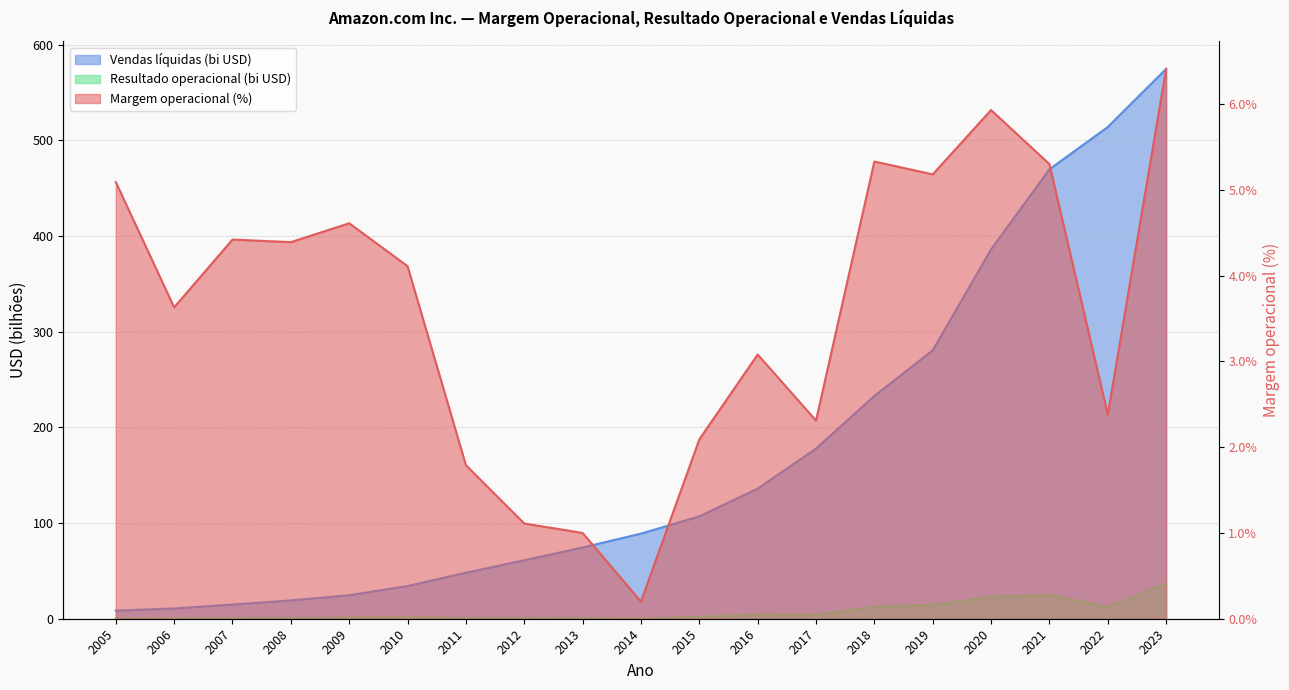

Reading left to right, extract all data points from this chart.

Índice de margem de lucro operacional: 2005=5.1	2006=3.6	2007=4.4	2008=4.4	2009=4.6	2010=4.1	2011=1.8	2012=1.1	2013=1.0	2014=0.2	2015=2.1	2016=3.1	2017=2.3	2018=5.3	2019=5.2	2020=5.9	2021=5.3	2022=2.4	2023=6.4
Resultado operacional (bilhões): 2005=0.4	2006=0.4	2007=0.7	2008=0.8	2009=1.1	2010=1.4	2011=0.9	2012=0.7	2013=0.7	2014=0.2	2015=2.2	2016=4.2	2017=4.1	2018=12.4	2019=14.5	2020=22.9	2021=24.9	2022=12.2	2023=36.9
Vendas líquidas (bilhões): 2005=8.5	2006=10.7	2007=14.8	2008=19.2	2009=24.5	2010=34.2	2011=48.1	2012=61.1	2013=74.5	2014=89.0	2015=107.0	2016=136.0	2017=177.9	2018=232.9	2019=280.5	2020=386.1	2021=469.8	2022=514.0	2023=574.8